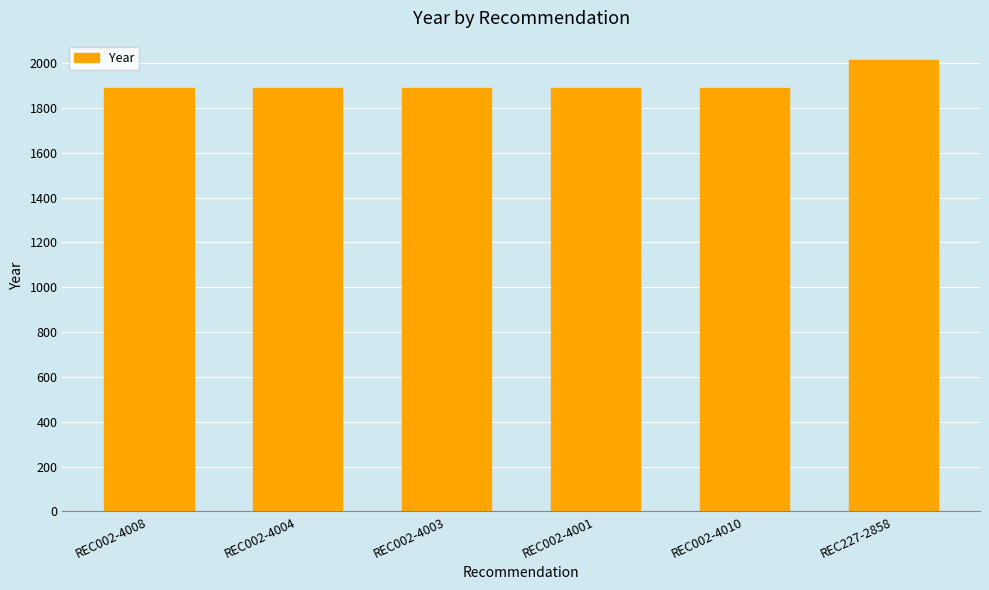

What position from the right is REC002-4003?

4